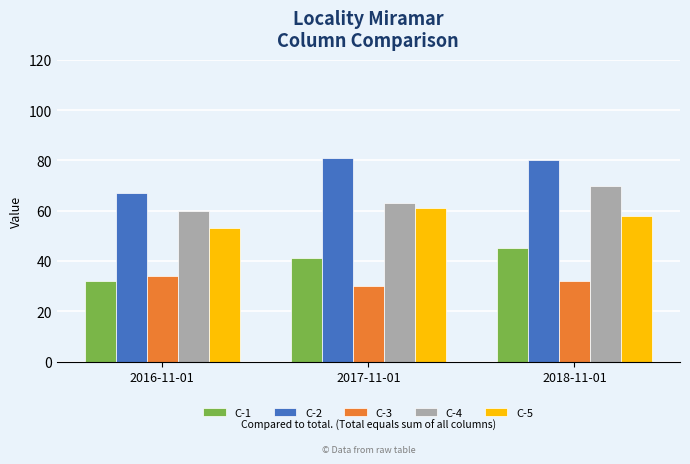

What position from the right is 2017-11-01?

2